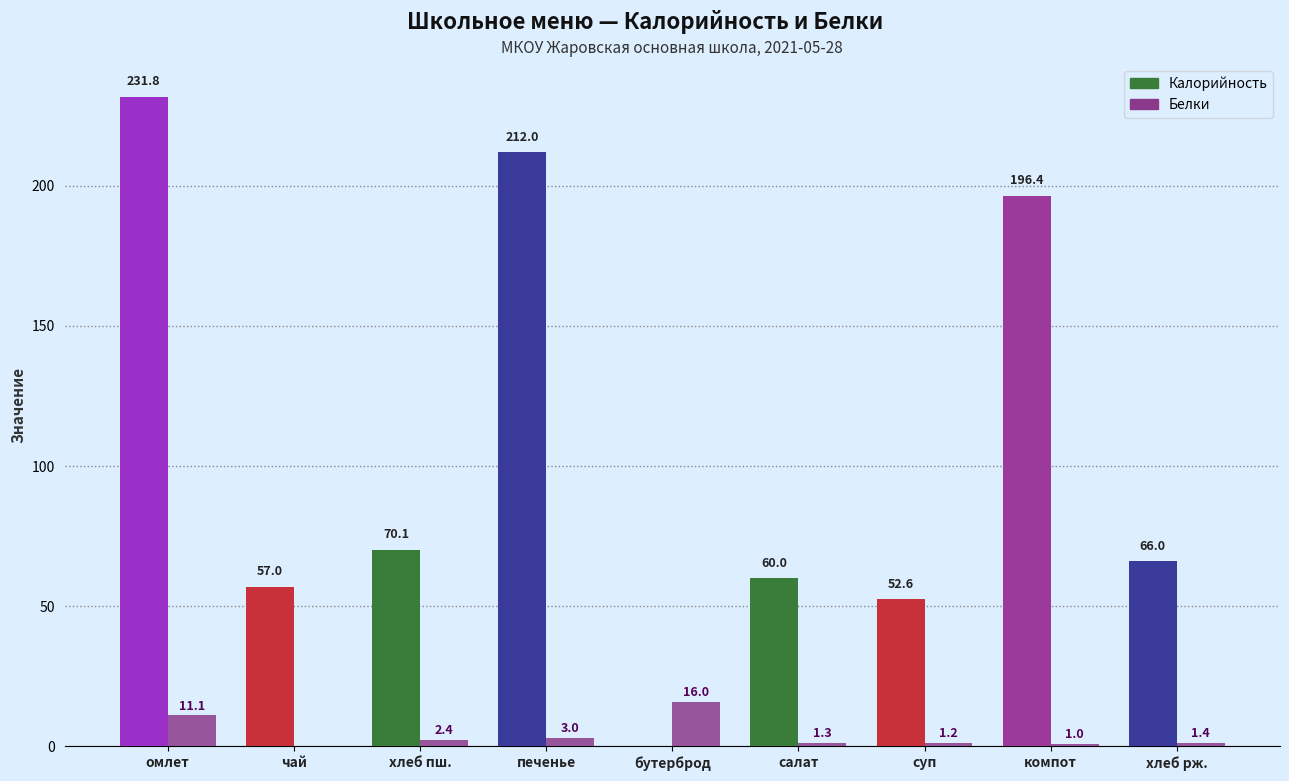

How many positive values does the Калорийность series have?

8